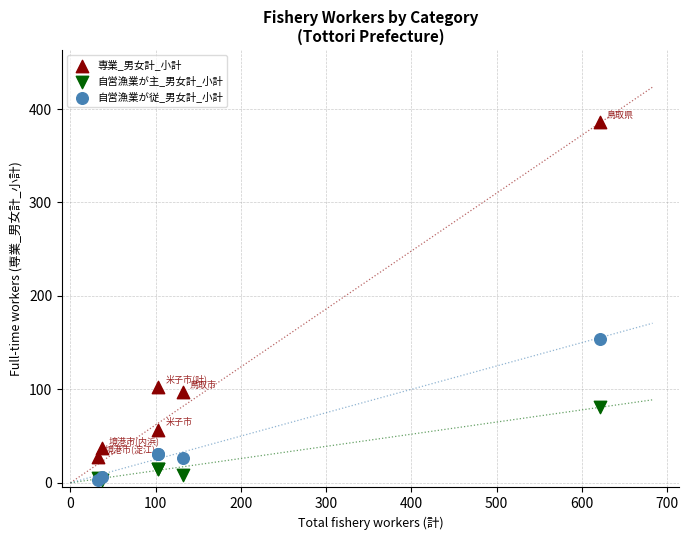

What are all the series names shown in the legend?

専業_男女計_小計, 自営漁業が主_男女計_小計, 自営漁業が従_男女計_小計